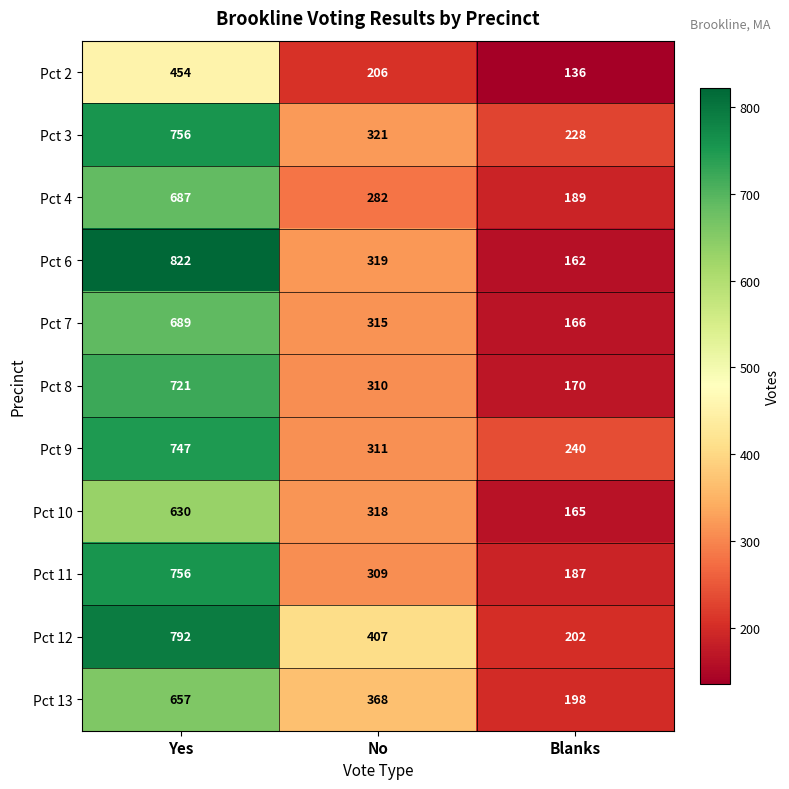

True or false: Pct 12 has a value of 510 at Yes.

False